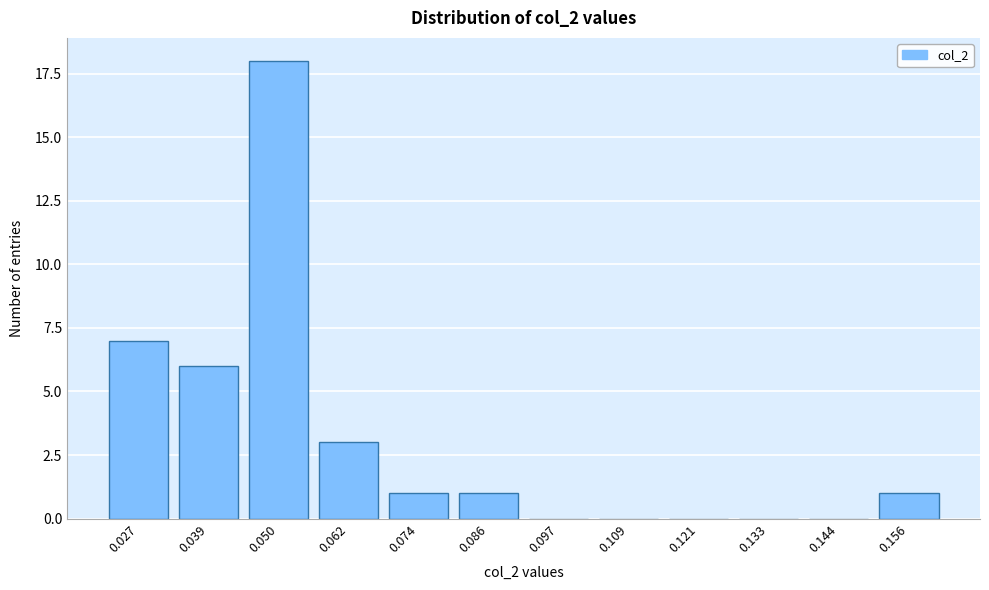

Reading left to right, what are all the values shown in this chart?

0.027=7	0.039=6	0.050=18	0.062=3	0.074=1	0.086=1	0.097=0	0.109=0	0.121=0	0.133=0	0.144=0	0.156=1